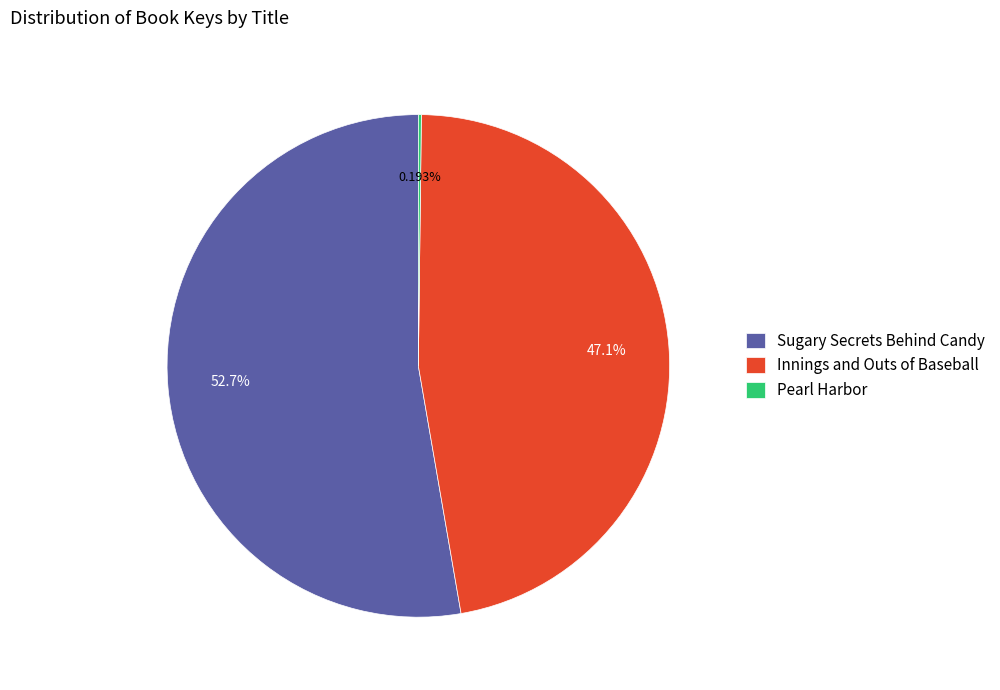

Which category has the biggest portion of the pie?

Sugary Secrets Behind Candy